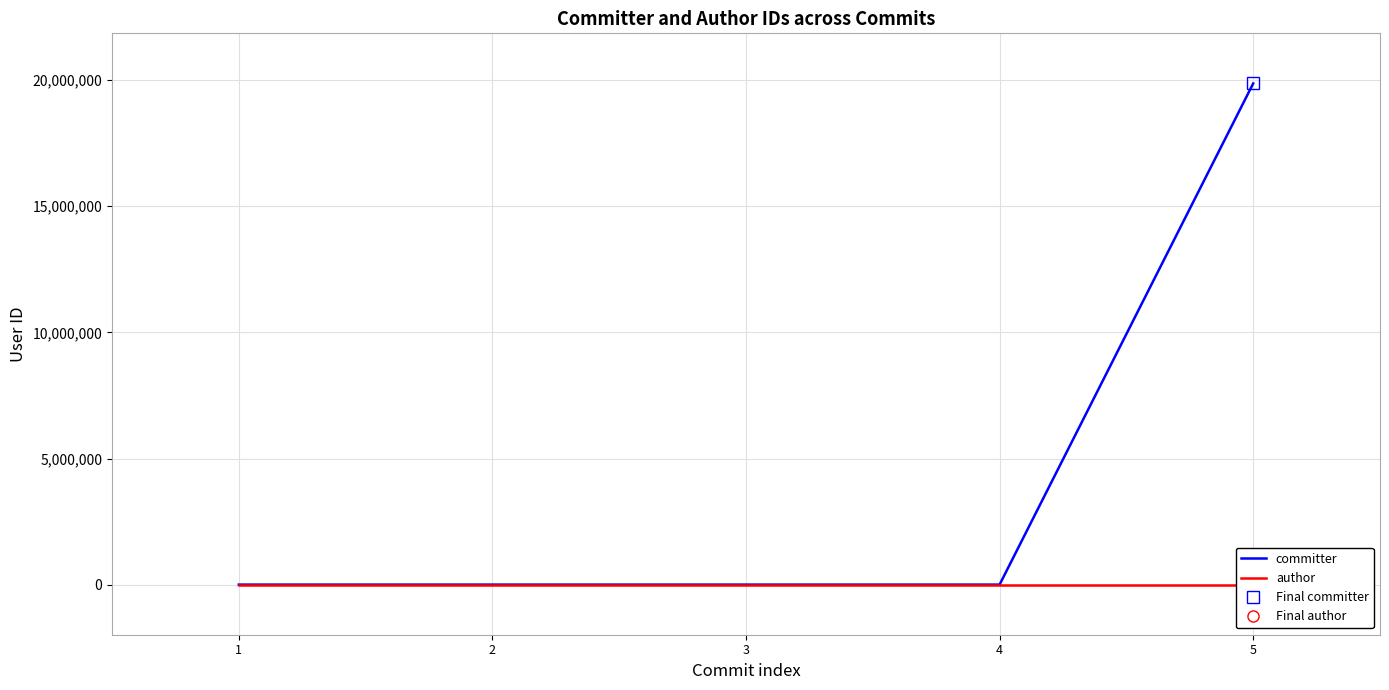

True or false: author and committer intersect in this chart.

False